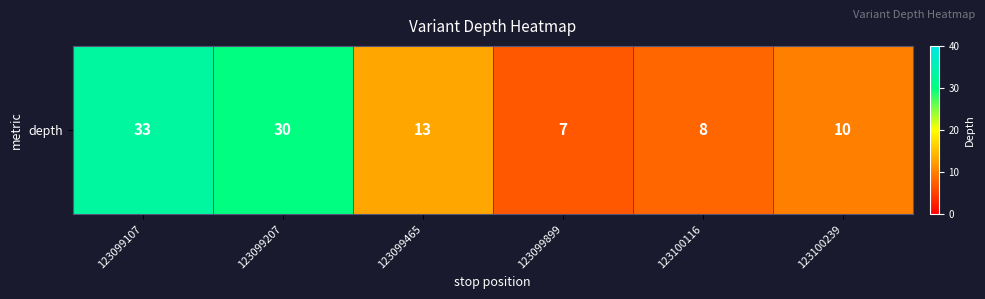

Rank the categories by value from lowest to highest.

123099899, 123100116, 123100239, 123099465, 123099207, 123099107